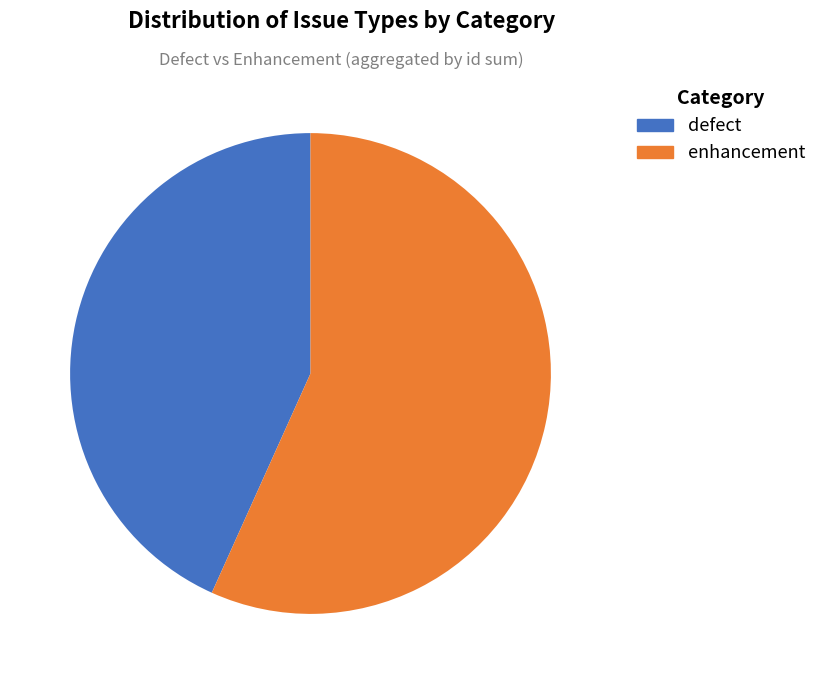

What is the smallest slice in the pie chart?

defect